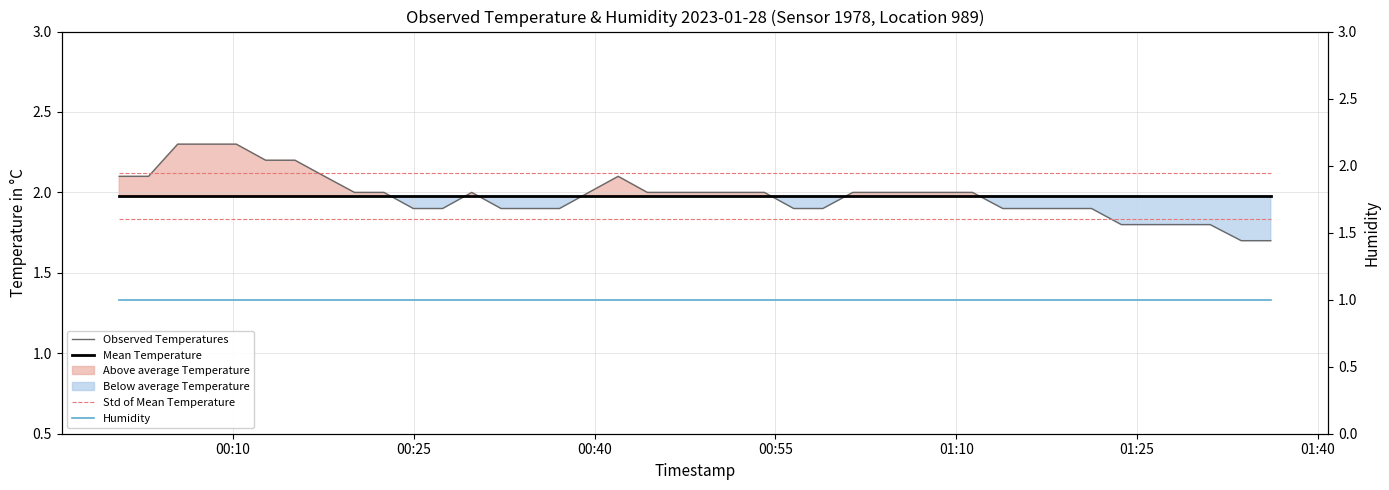

What is the value of the Mean Temperature point at the 39th from the left?

2.0